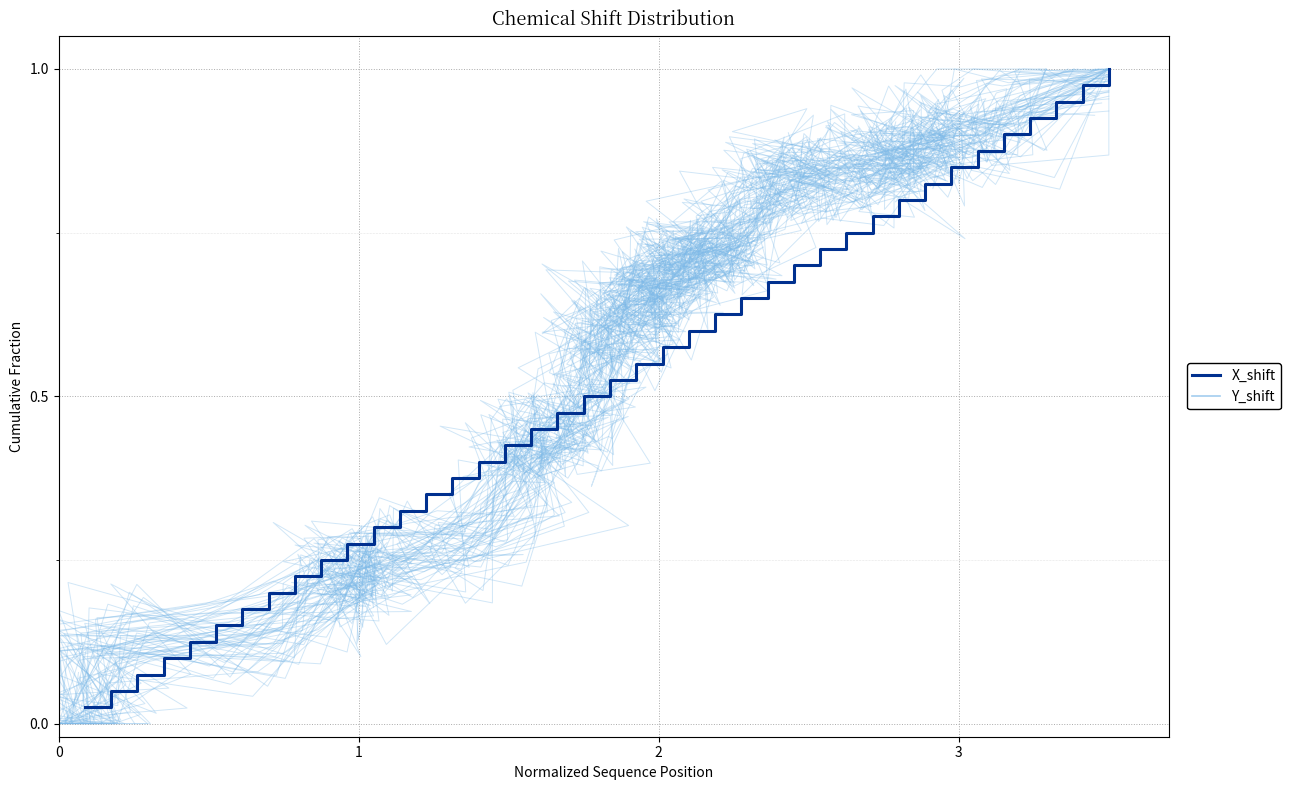

Reading left to right, extract all data points from this chart.

Y_shift: 0.0	0.0	0.2	0.2	0.2	0.2	0.3	0.3	0.2	0.4	0.4	0.4	0.4	0.4	0.5	0.6	0.6	0.6	0.6	0.6	0.7	0.7	0.7	0.7	0.7	0.7	0.7	0.8	0.8	0.8	0.8	0.9	0.9	0.8	0.9	0.8	0.9	0.8	0.9	1.0
X_shift: 0.0	0.1	0.1	0.1	0.1	0.1	0.2	0.2	0.2	0.2	0.3	0.3	0.3	0.3	0.4	0.4	0.4	0.5	0.5	0.5	0.5	0.6	0.6	0.6	0.6	0.7	0.7	0.7	0.7	0.8	0.8	0.8	0.8	0.8	0.9	0.9	0.9	0.9	1.0	1.0